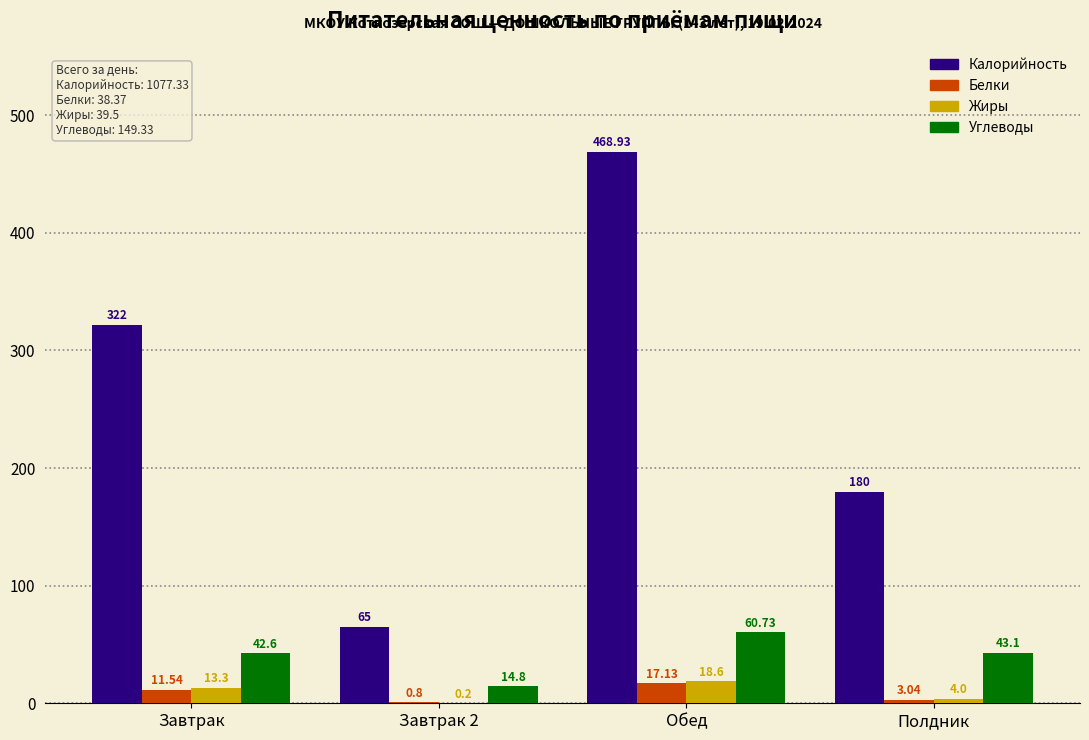

Where does the Углеводы series first go above 43?

Обед